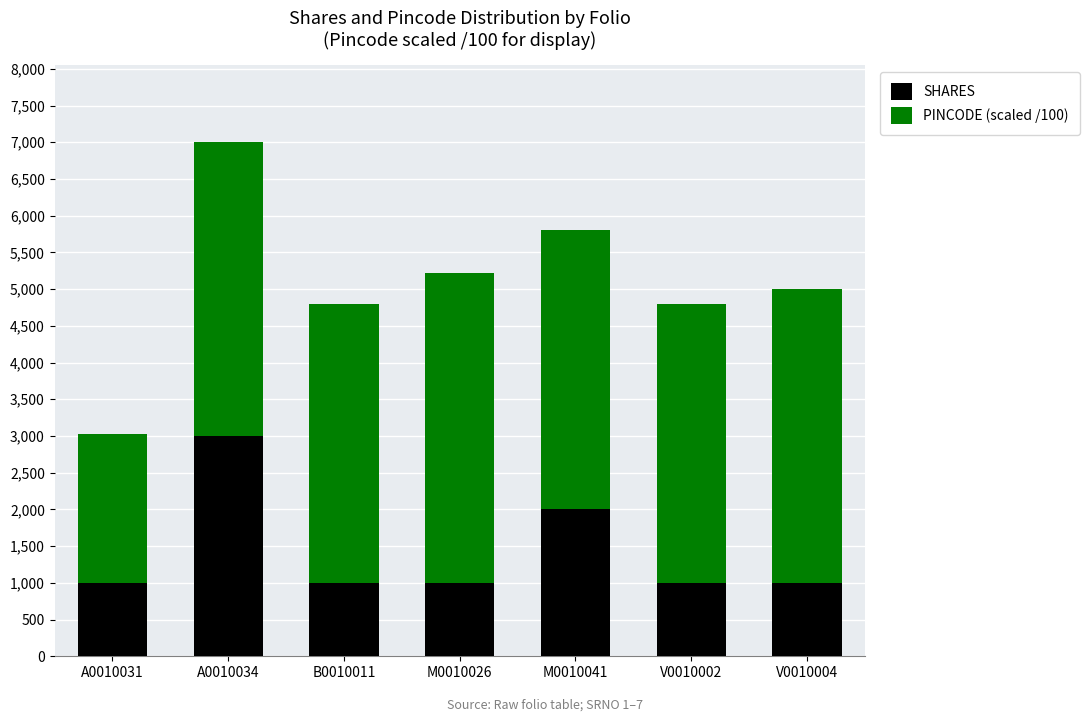

Is it true that SHARES equals 1387.4 at V0010002?

False